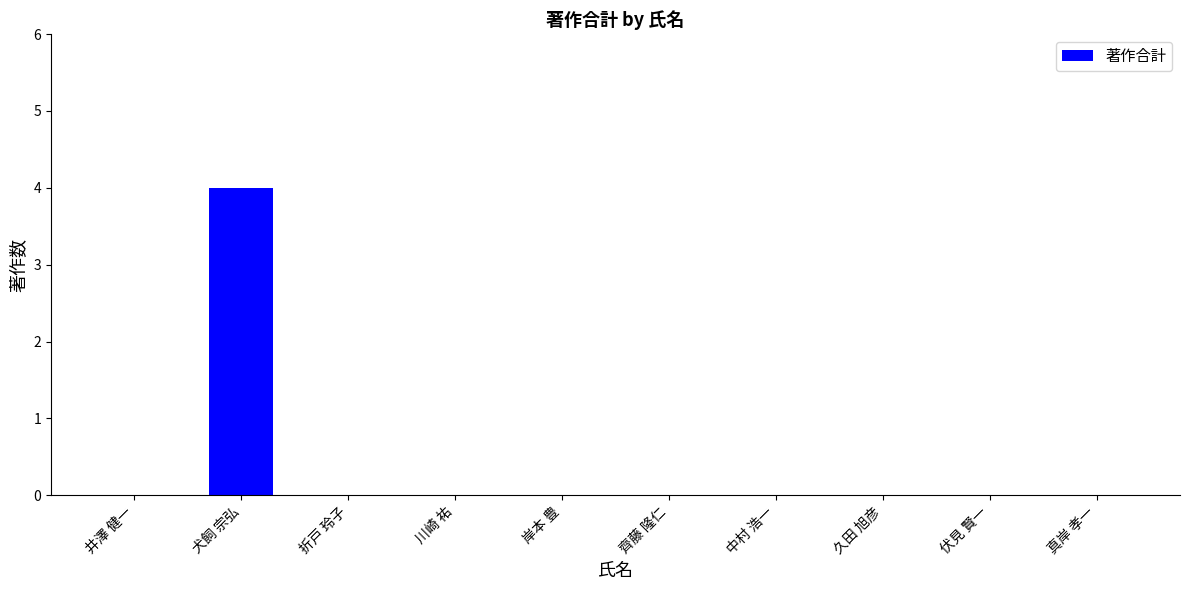

What is the sum of all values?

4